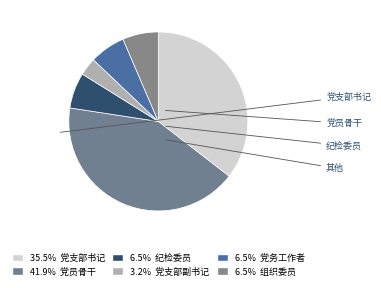

Rank the categories by value from lowest to highest.

党支部副书记, 纪检委员, 党务工作者, 组织委员, 党支部书记, 党员骨干